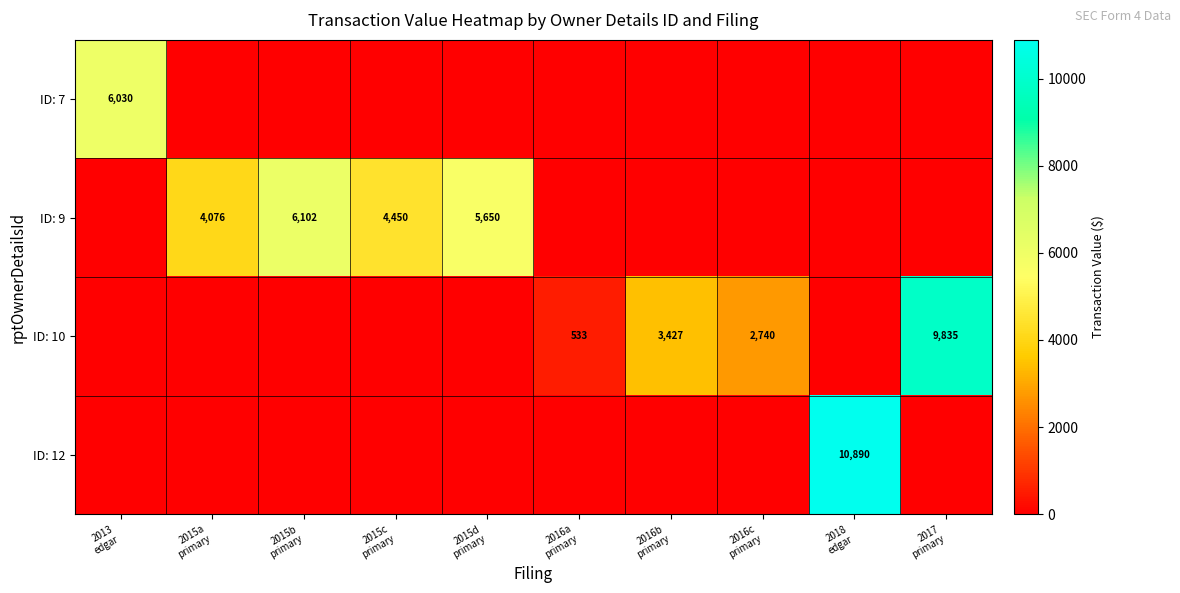

Which series changed the most between 2015b primary and 2018 edgar?

ID: 12